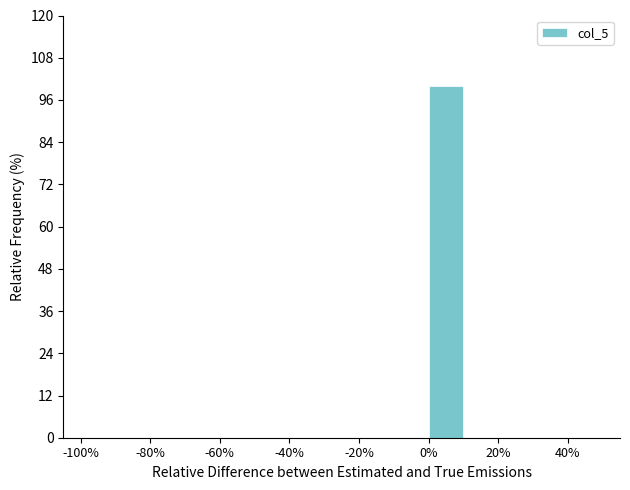

Reading left to right, transcribe this chart: for each bar, give the range it covers on the x-axis and its height. The values are not printed on the chart, so give them approximately, as read against the axis.

-100 to -90: 0
-90 to -80: 0
-80 to -70: 0
-70 to -60: 0
-60 to -50: 0
-50 to -40: 0
-40 to -30: 0
-30 to -20: 0
-20 to -10: 0
-10 to 0: 0
0 to 10: 100
10 to 20: 0
20 to 30: 0
30 to 40: 0
40 to 50: 0